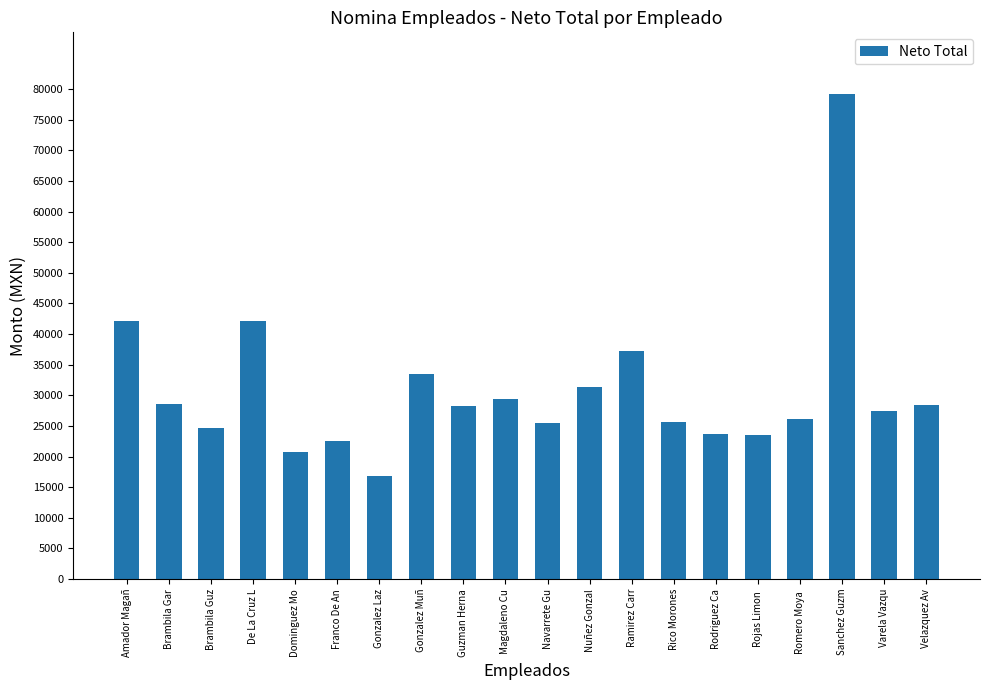

How many data points are less than 28265?

10